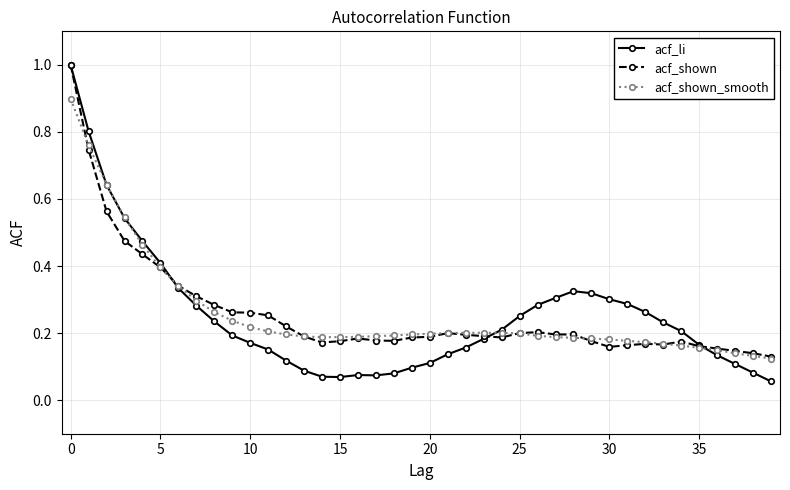

Which series ends up on top after the final intersection of acf_shown_smooth and acf_li?

acf_shown_smooth